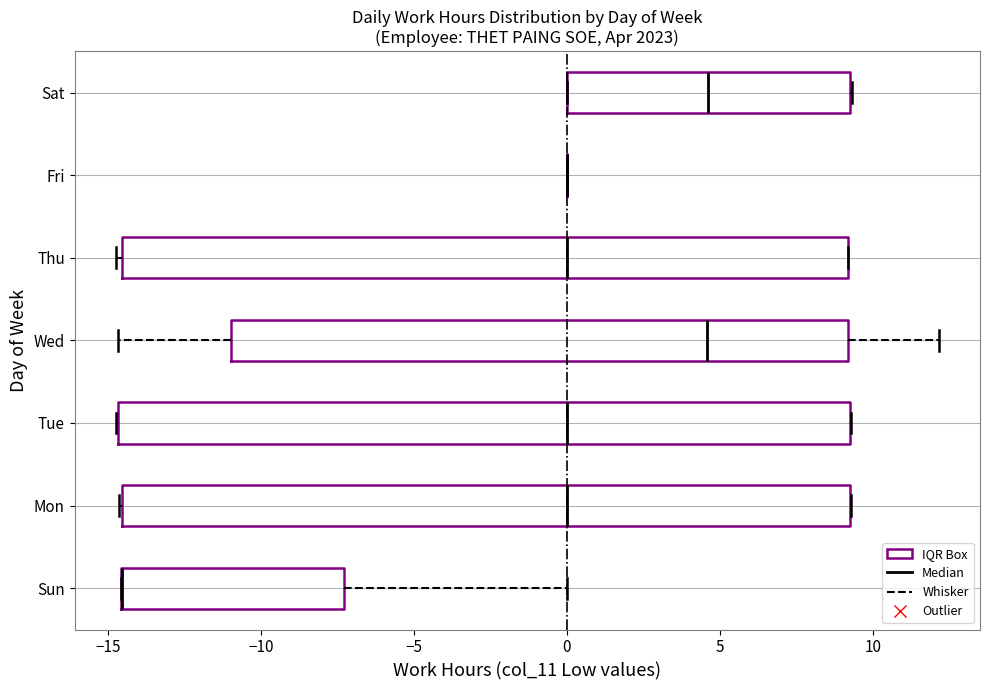

Where is the right edge of the box for Thu on the x-axis? The values are not printed on the chart, so give them approximately, as read against the axis.

9.0